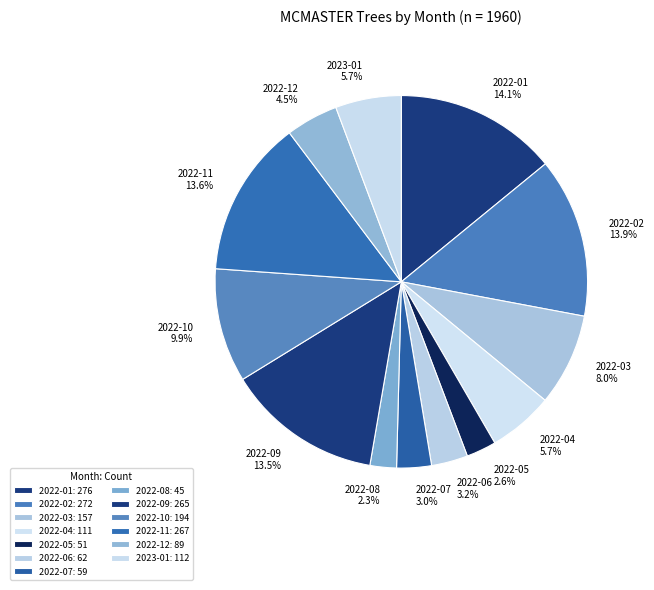

Between 2022-09 and 2022-05, which is larger?

2022-09